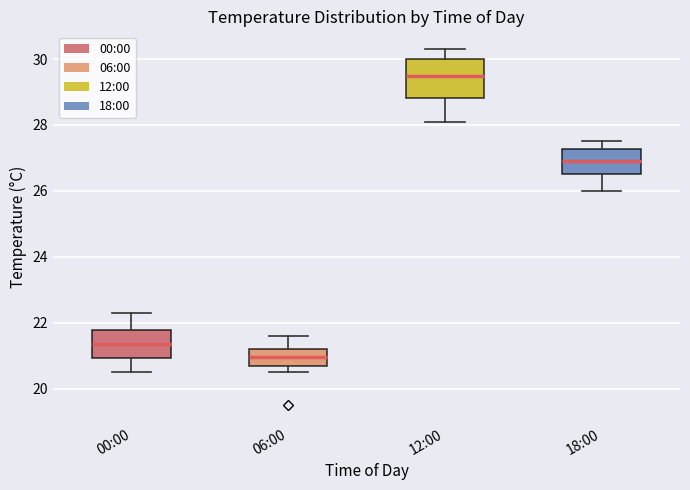

Which box's median line is the lowest?

06:00